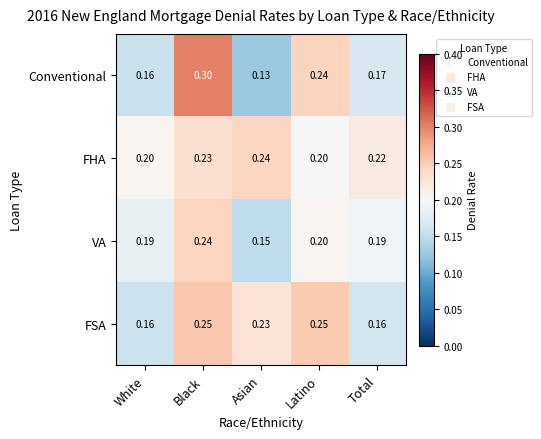

Which series has the largest range (max minus min)?

Conventional